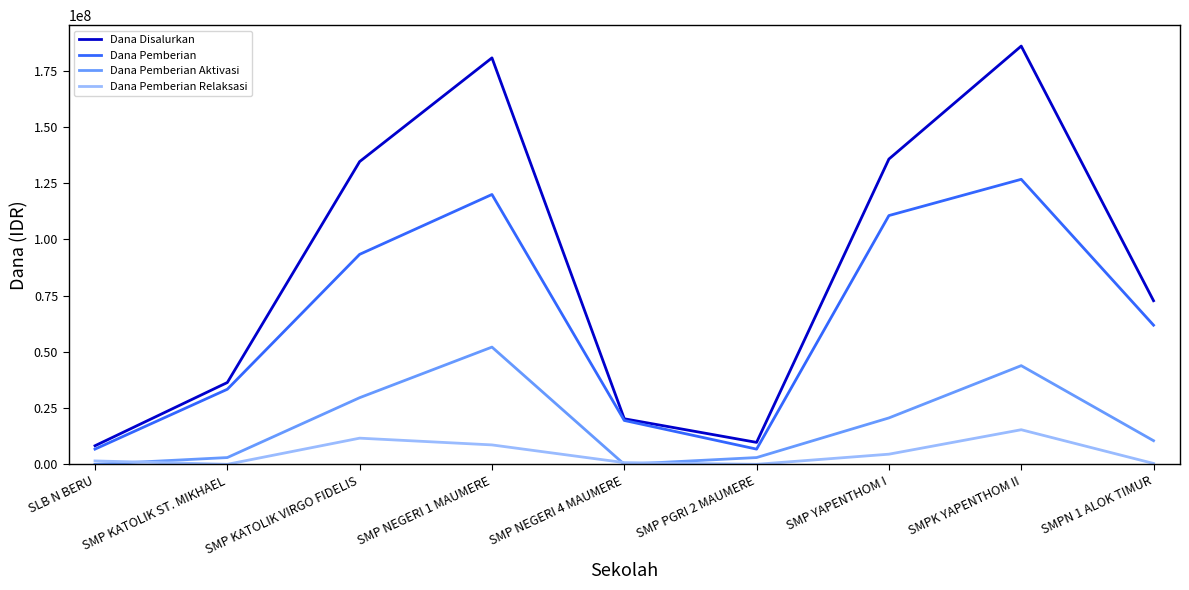

Which series has the largest range (max minus min)?

Dana Disalurkan